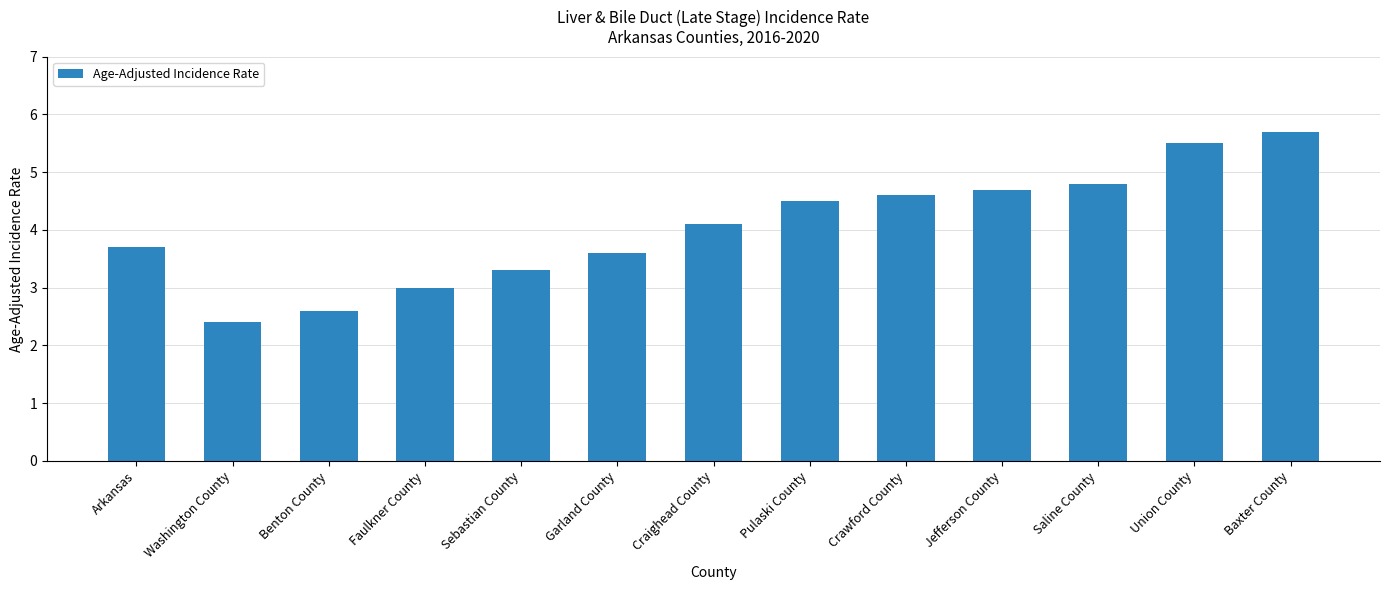

Reading right to left, extract all data points from this chart.

5.7	5.5	4.8	4.7	4.6	4.5	4.1	3.6	3.3	3.0	2.6	2.4	3.7